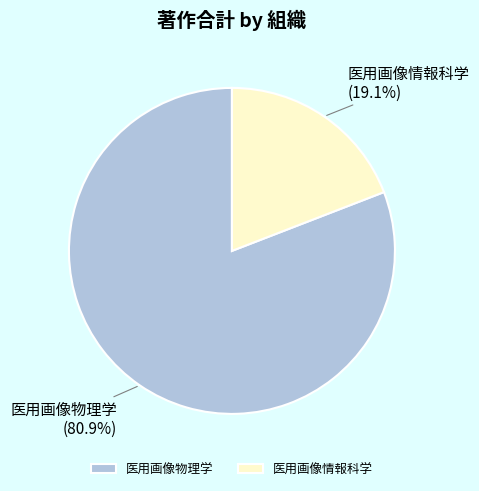

To the nearest percent, what is the difference between the 医用画像情報科学 and 医用画像物理学 slice percentages?

62%